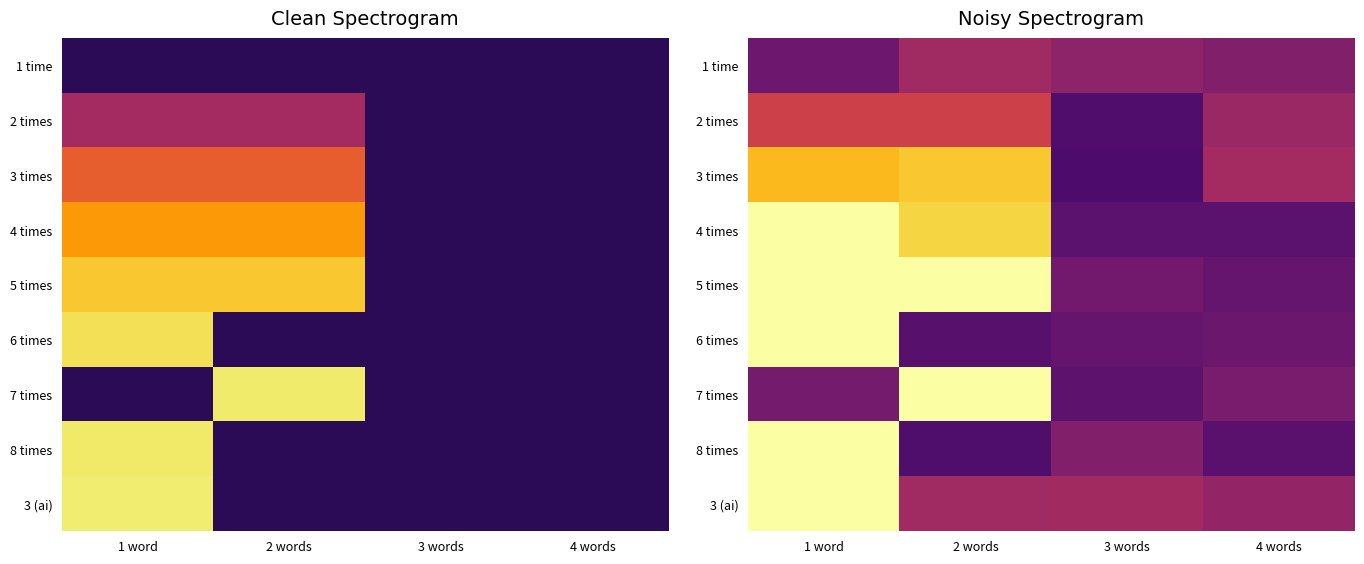

Is it true that 5 times equals 0.0 at 4 words?

False